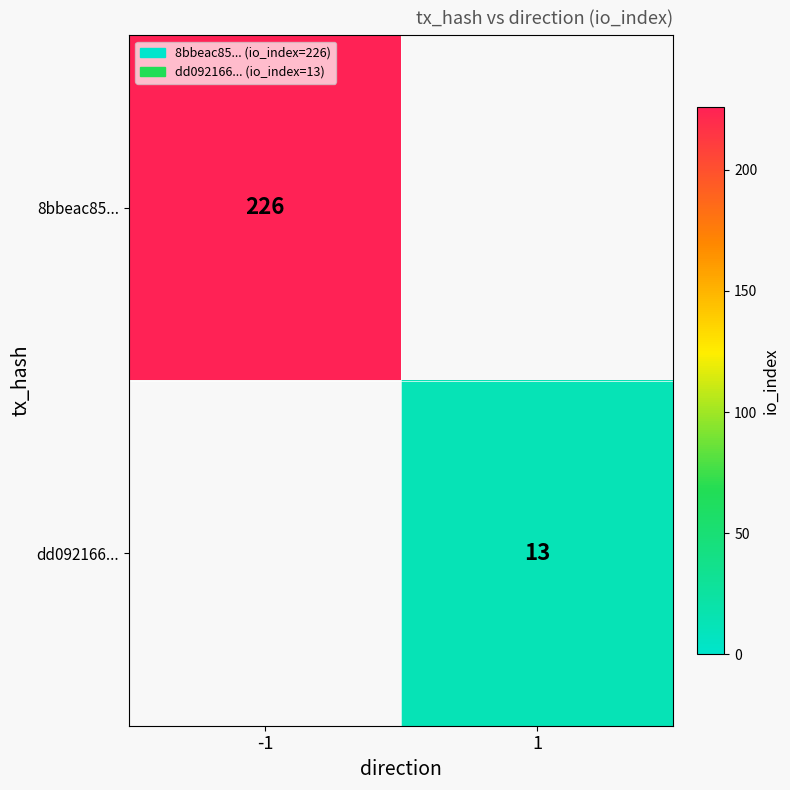

Is it true that dd092166... equals 8 at 1?

False